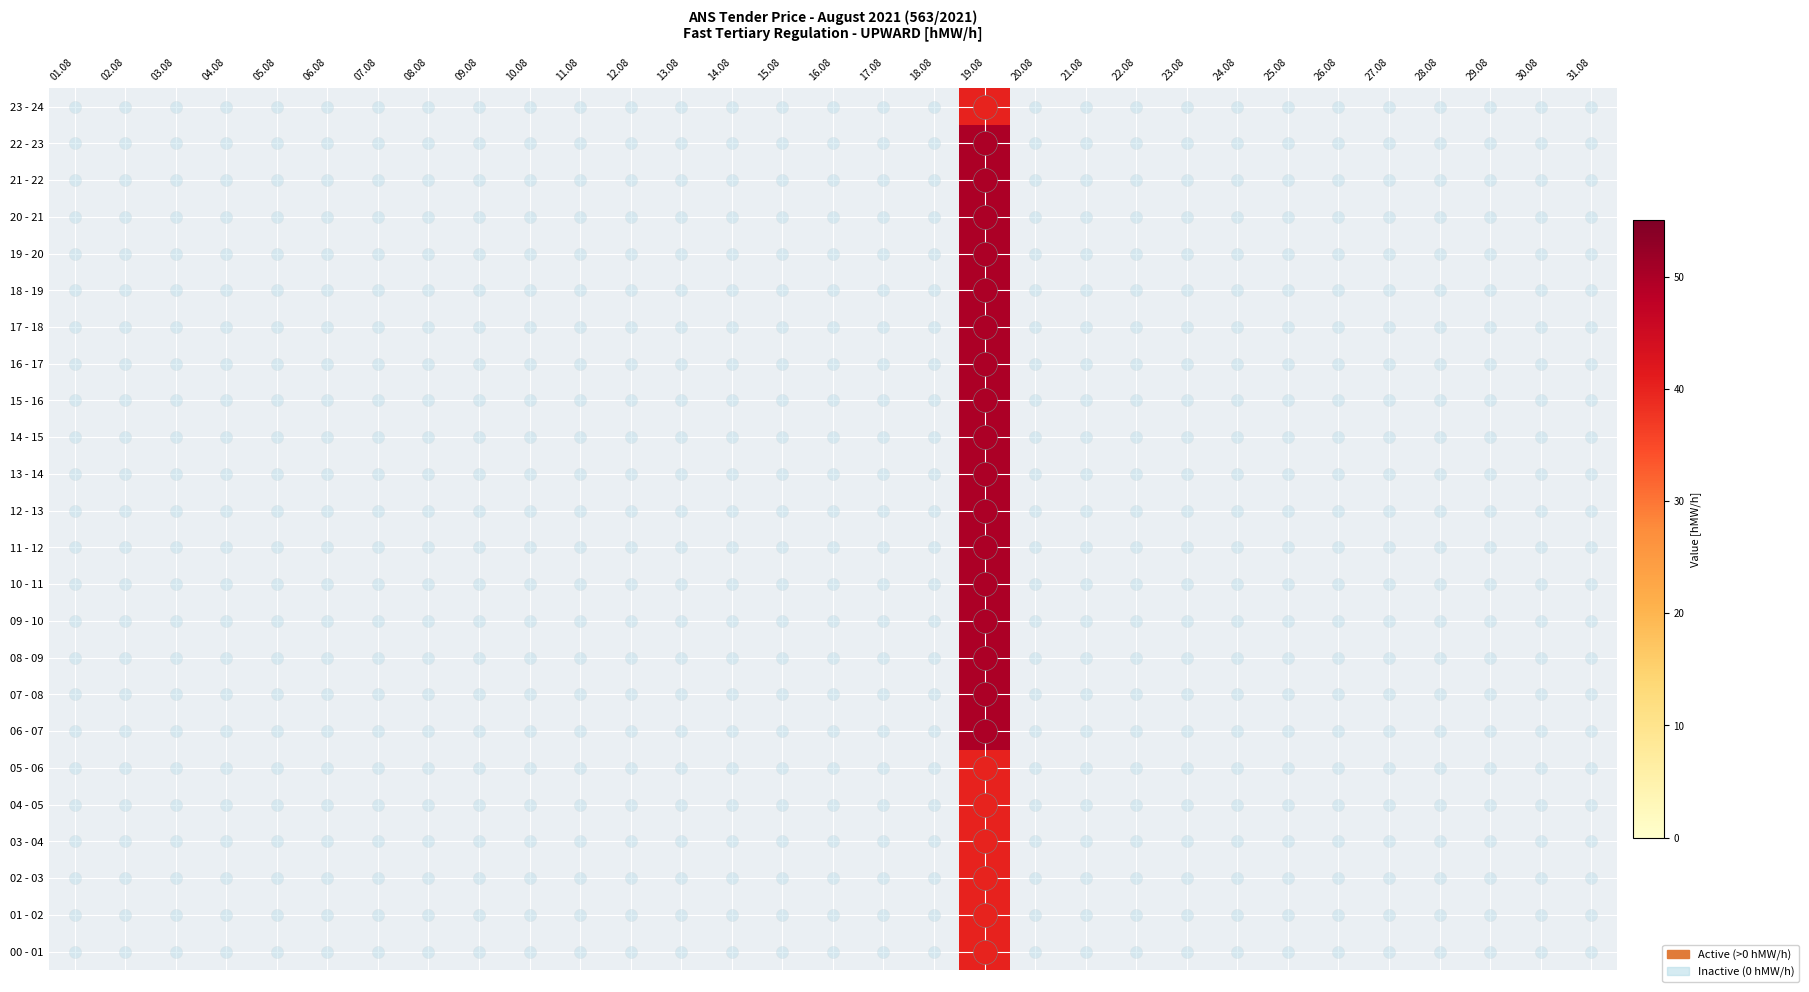

What is the average value of the 15 - 16 series?

2